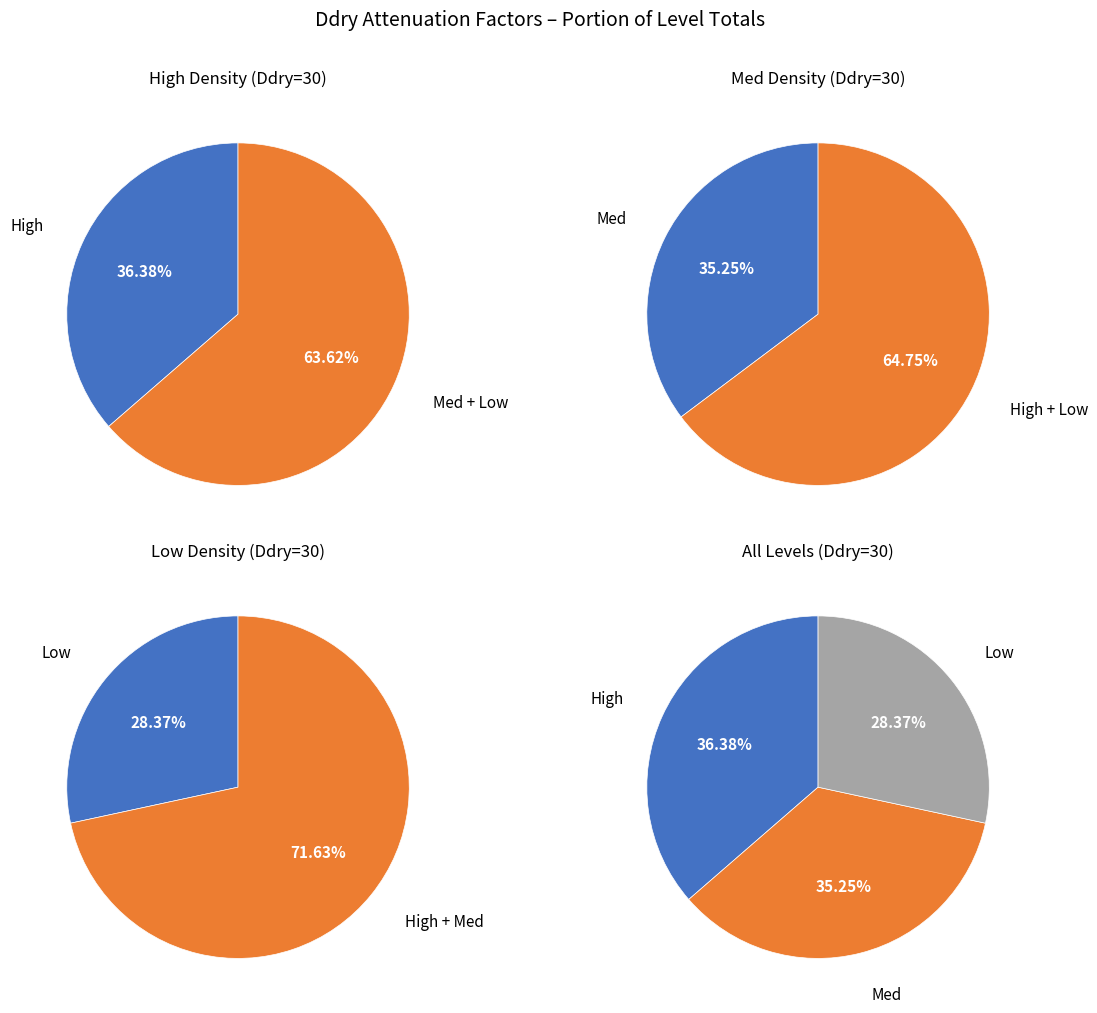

Rank the series by their maximum value, from lowest to highest.

Low, Med, High